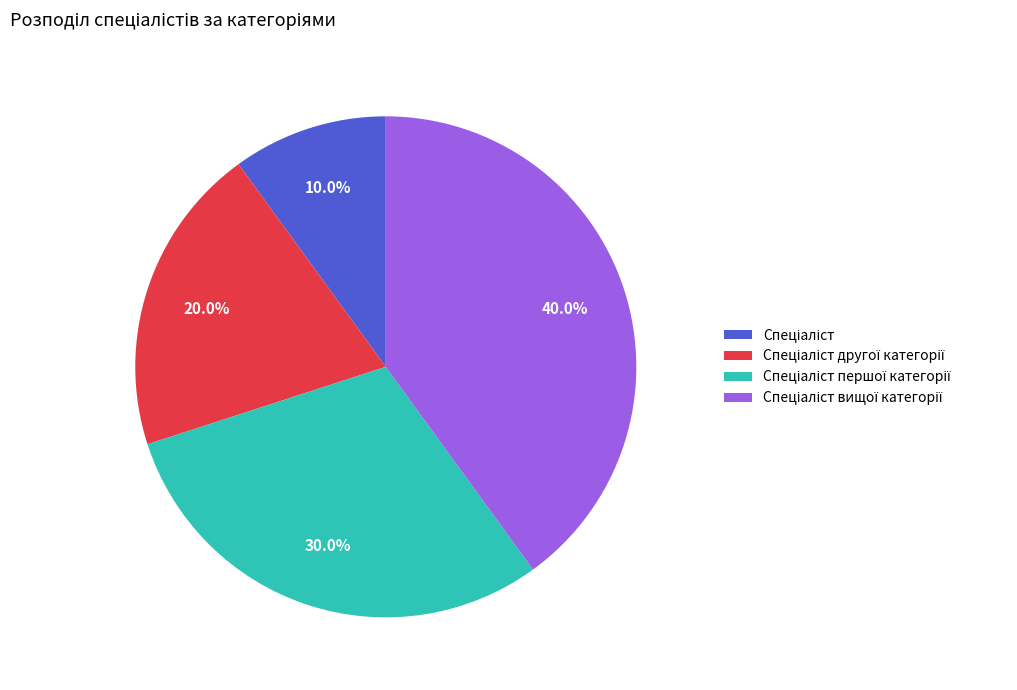

To the nearest percent, what is the average slice percentage?

25%